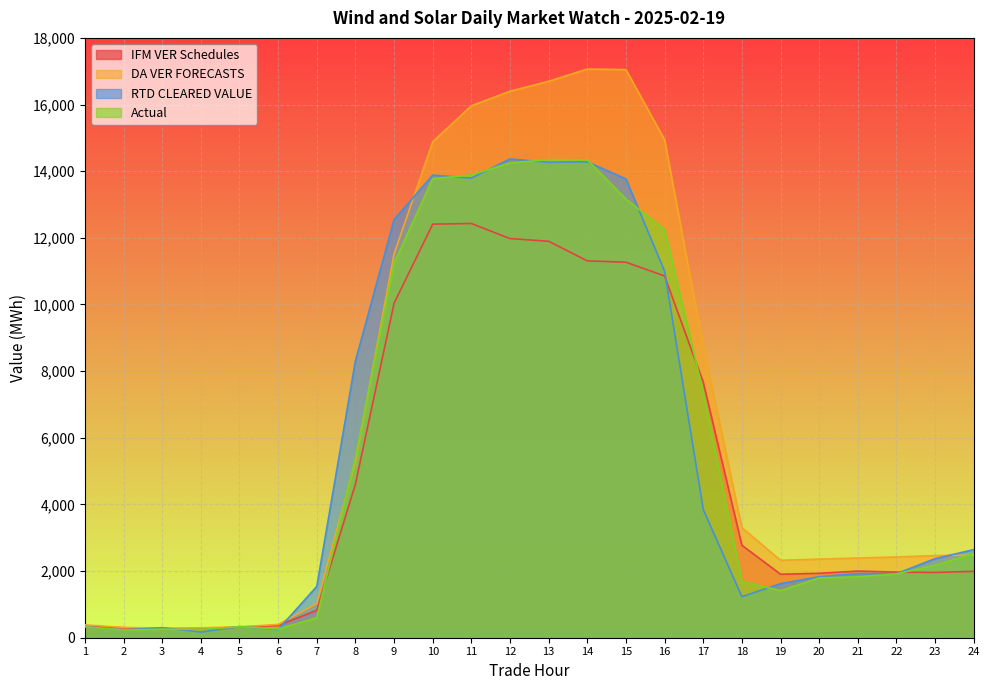

The value of DA VER FORECASTS at 22 is 2423.7. True or false?

True